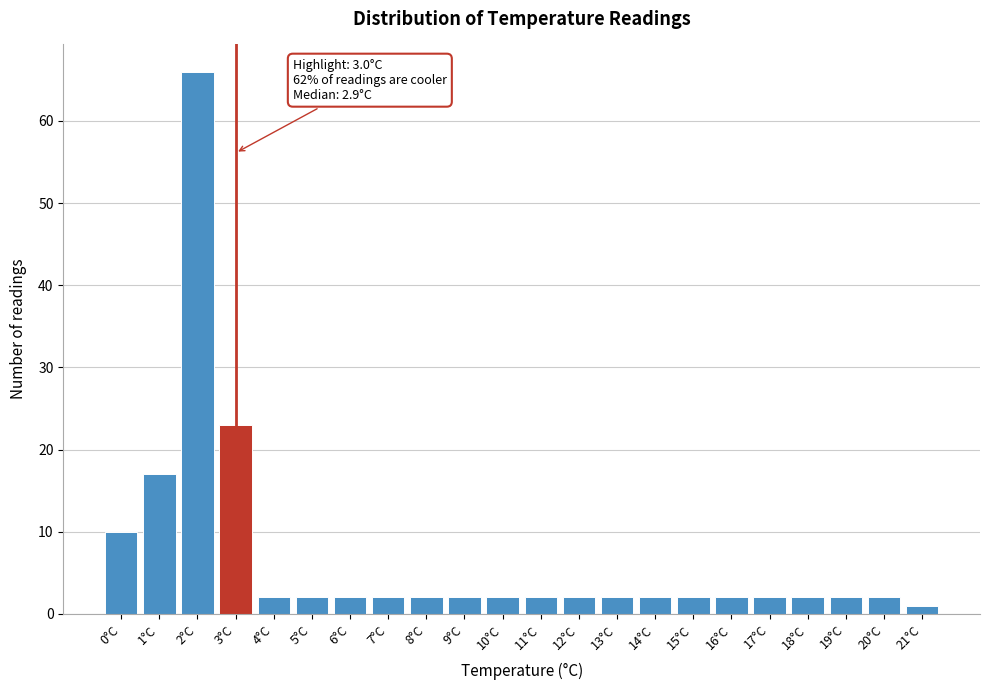

Reading left to right, extract all data points from this chart.

10	17	66	23	2	2	2	2	2	2	2	2	2	2	2	2	2	2	2	2	2	1